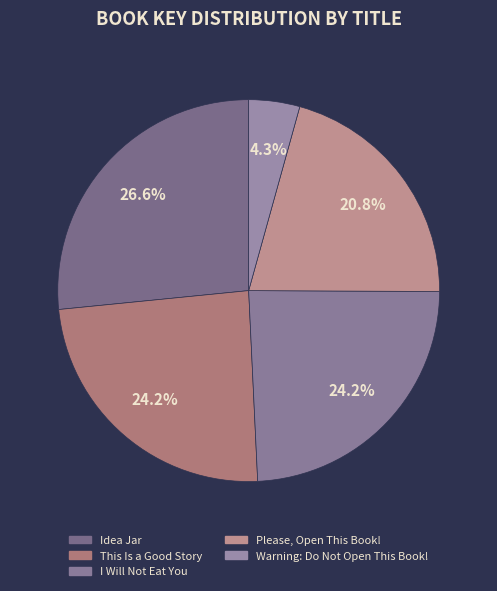

To the nearest percent, what is the difference between the largest and smallest slice percentages?

22%